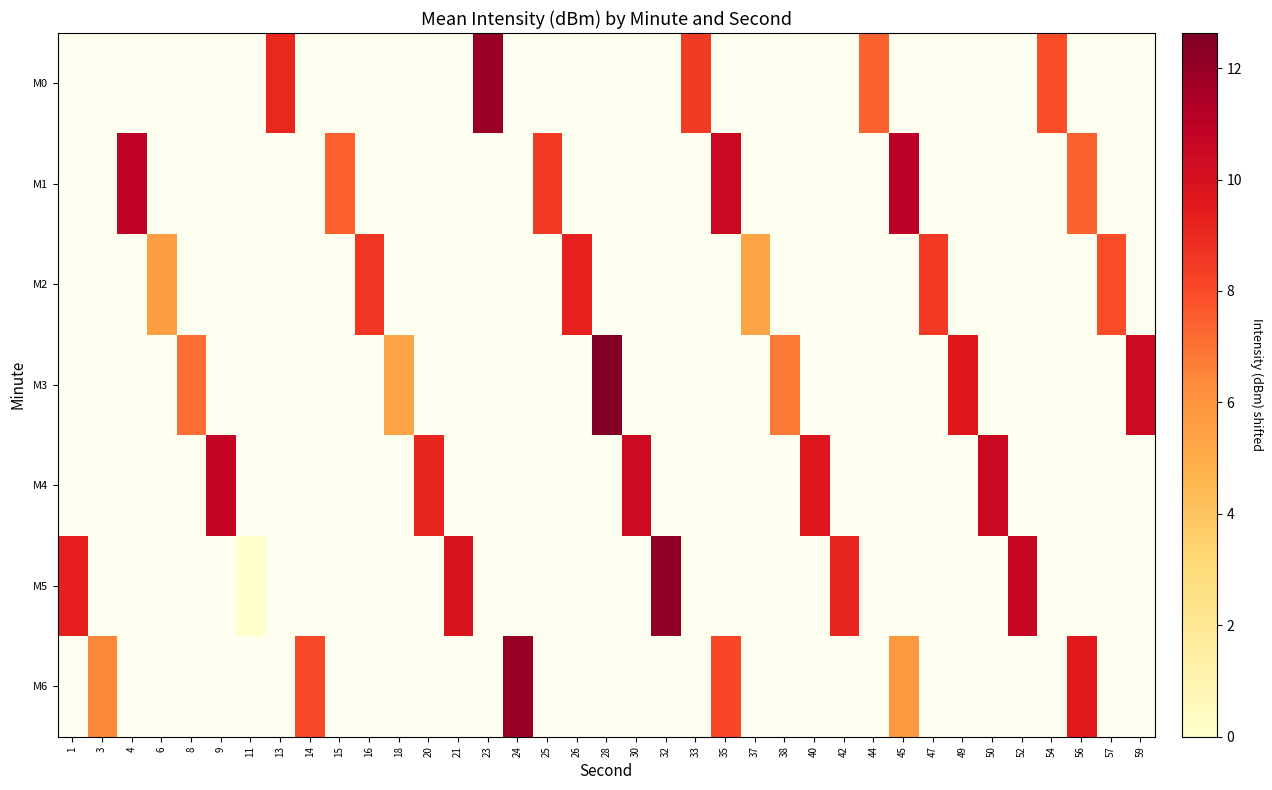

How many positive values does the row_1 series have?

6